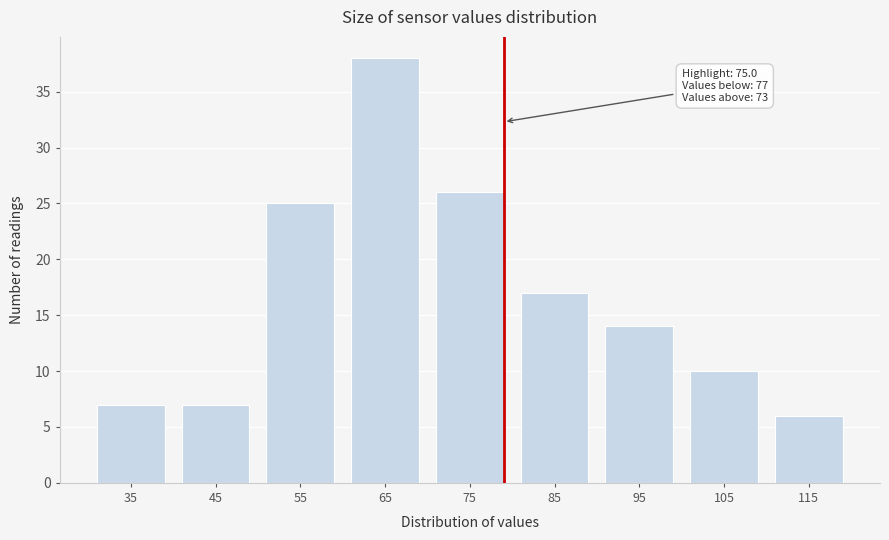

Reading left to right, list all the values displayed in this chart.

7	7	25	38	26	17	14	10	6